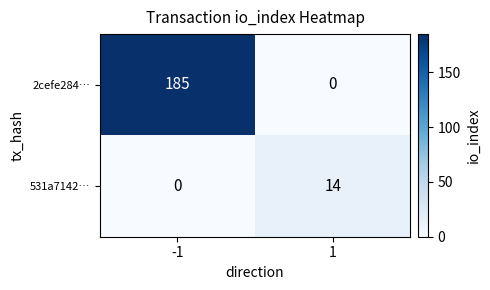

What value does the 531a7142… series have at 1?

14